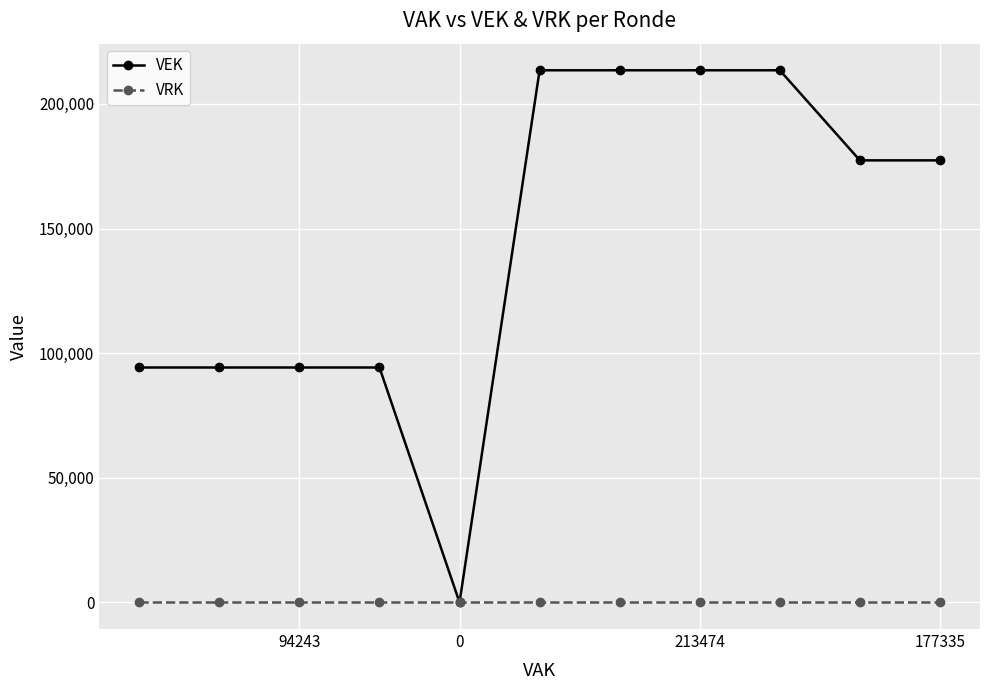

At how many categories does at least one series exceed 71322?

10